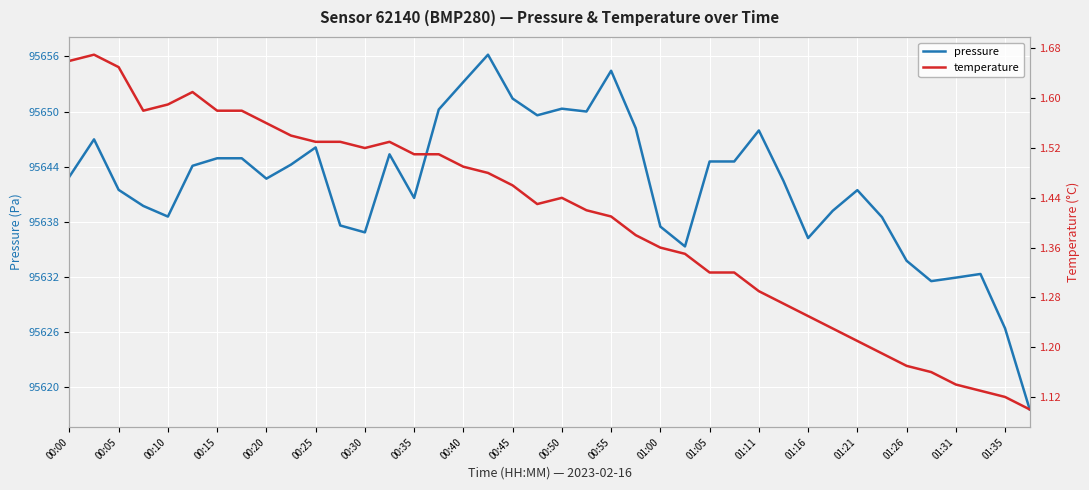

What is the minimum value for pressure?

95617.6